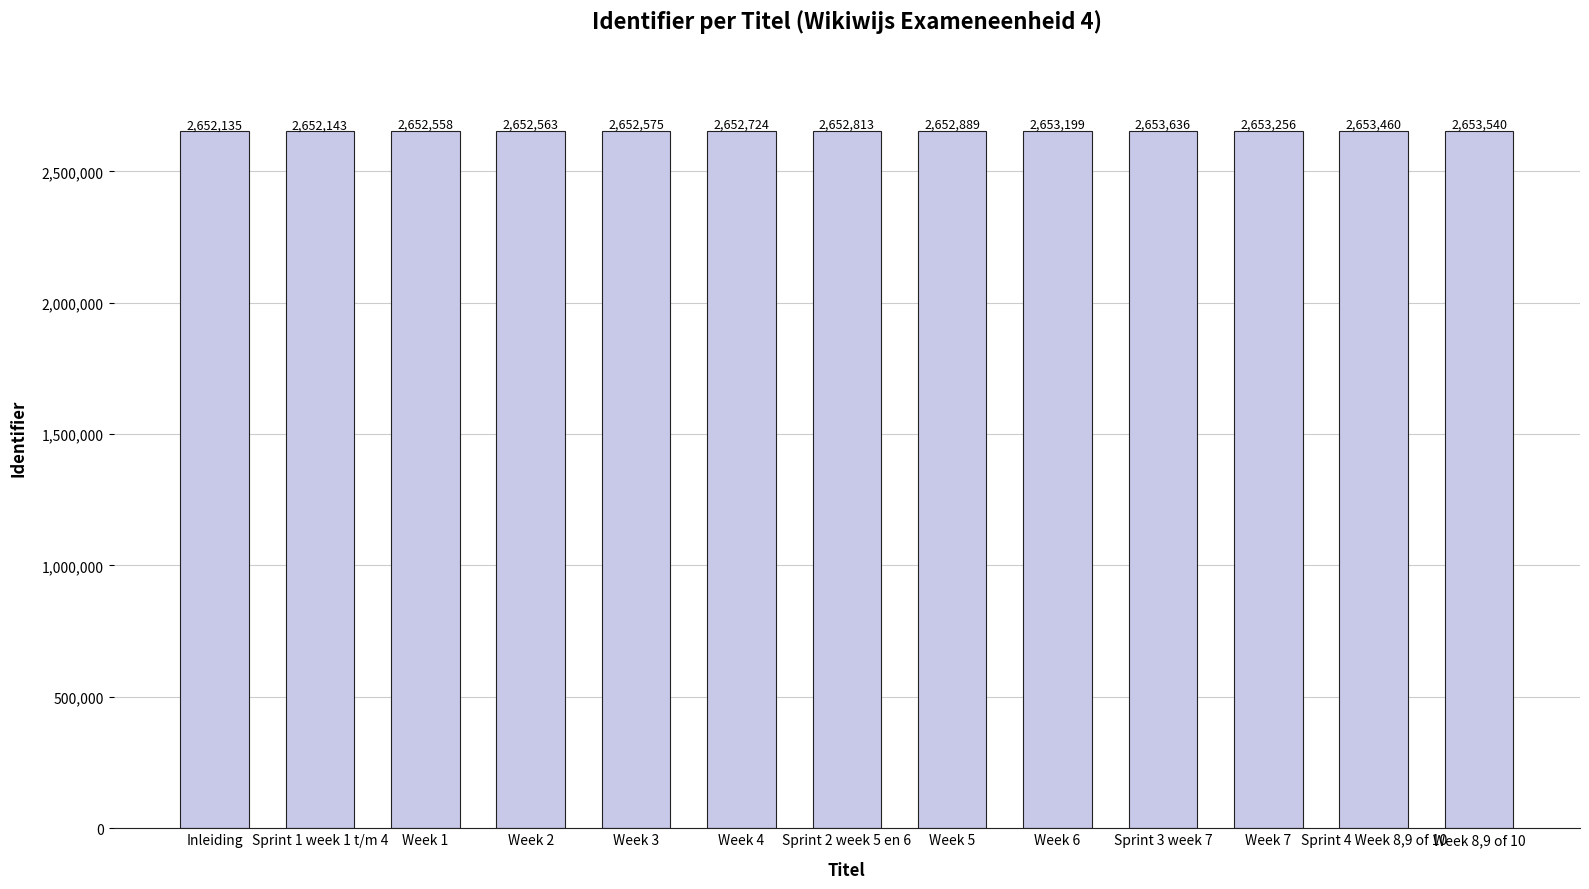

Reading left to right, extract all data points from this chart.

Inleiding=2652135	Sprint 1 week 1 t/m 4=2652143	Week 1=2652558	Week 2=2652563	Week 3=2652575	Week 4=2652724	Sprint 2 week 5 en 6=2652813	Week 5=2652889	Week 6=2653199	Sprint 3 week 7=2653636	Week 7=2653256	Sprint 4 Week 8,9 of 10=2653460	Week 8,9 of 10=2653540